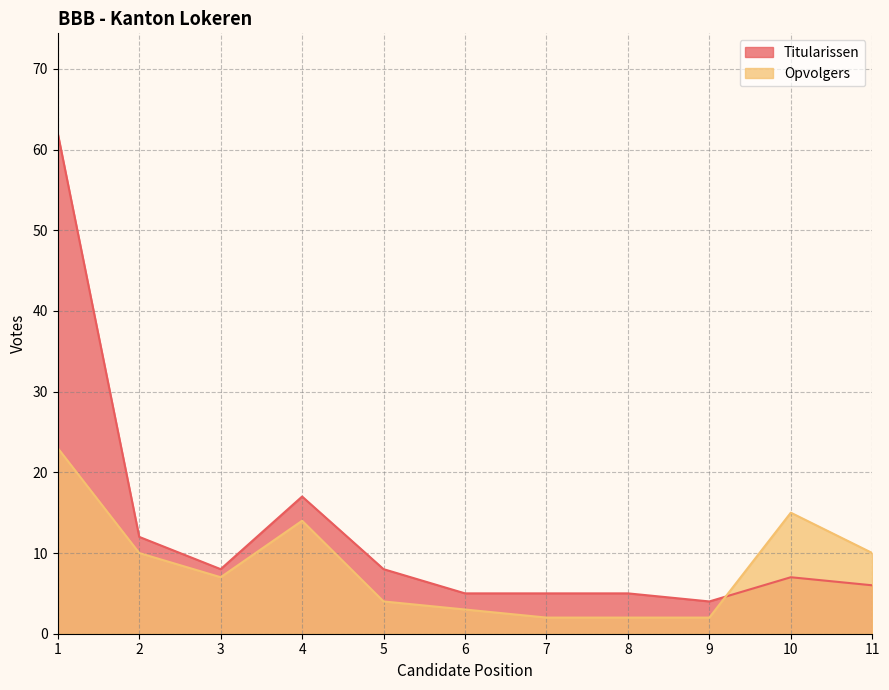

What is the spread (max minus min) of values at 2?

2